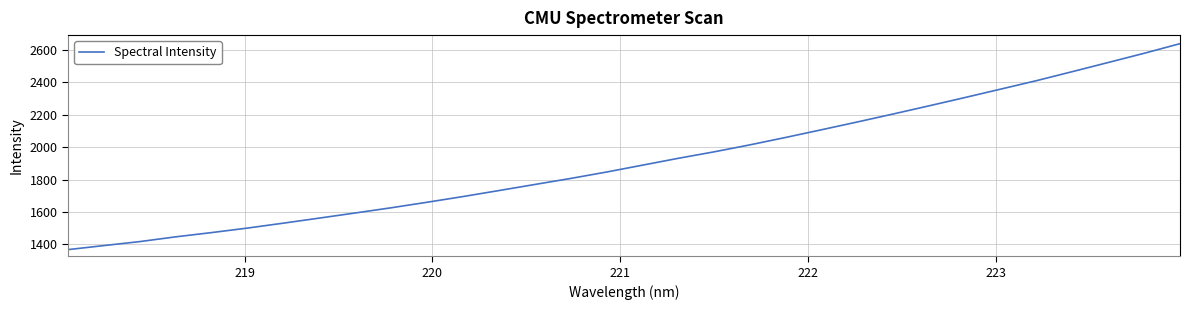

What is the maximum value shown in the chart?

2637.4